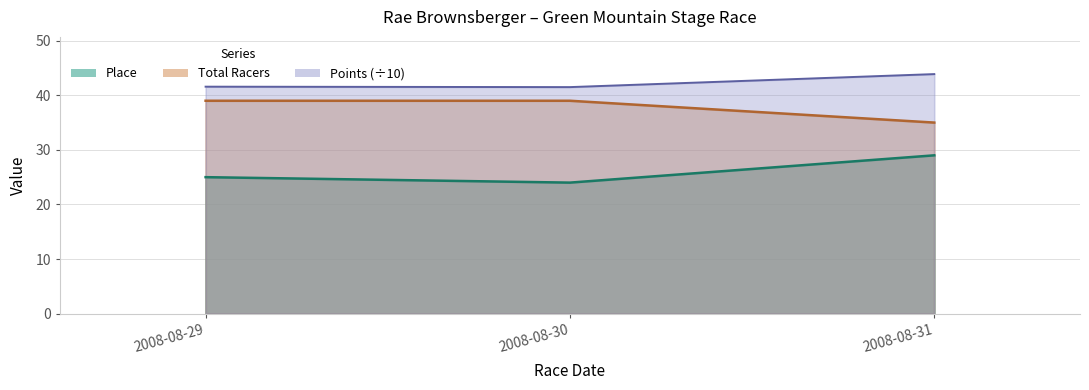

Which has a higher value, 2008-08-29 or 2008-08-30?

2008-08-29